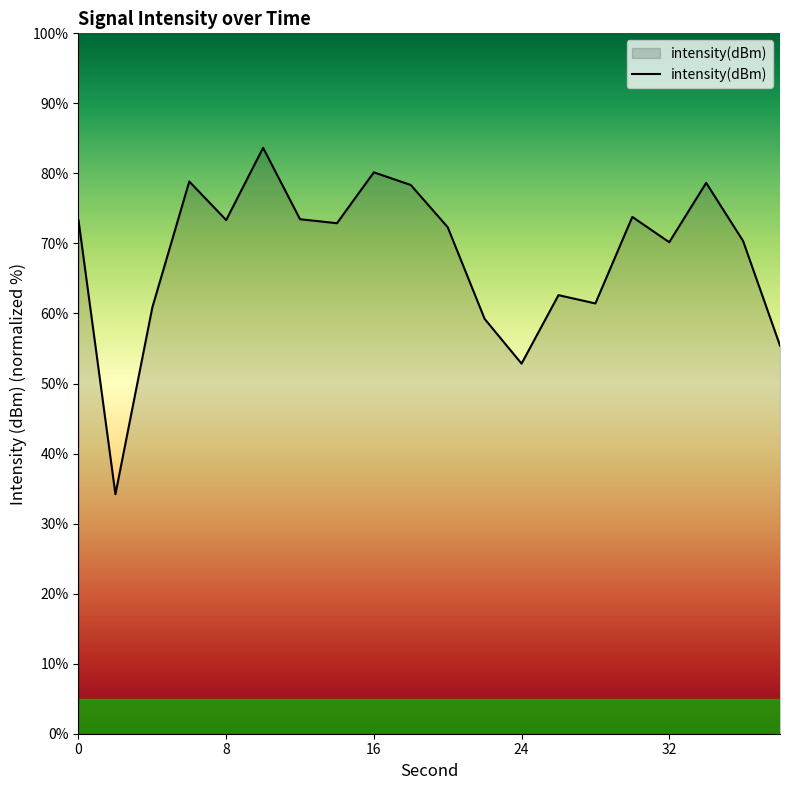

True or false: the data has more than 0 interior local peaks.

True